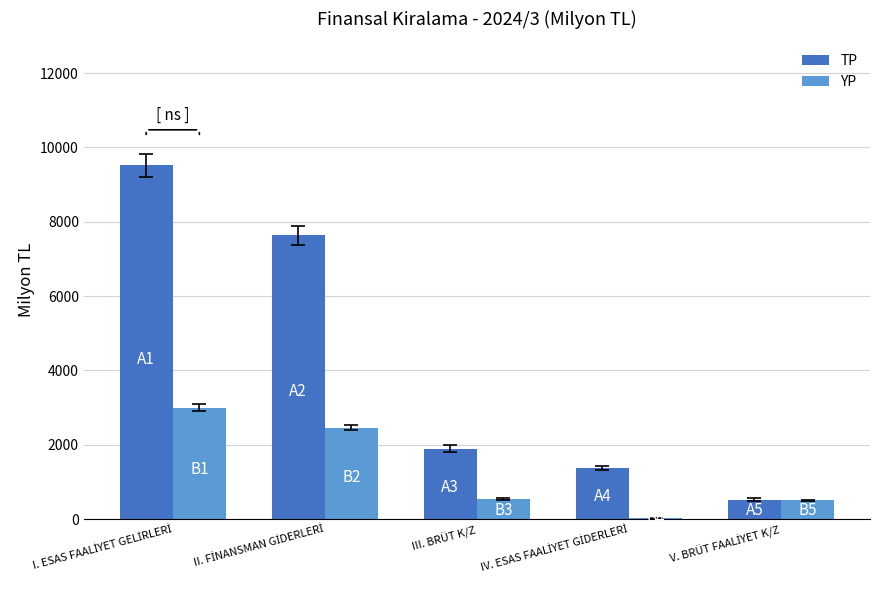

What is the total value across all series at III. BRÜT K/Z?

2421